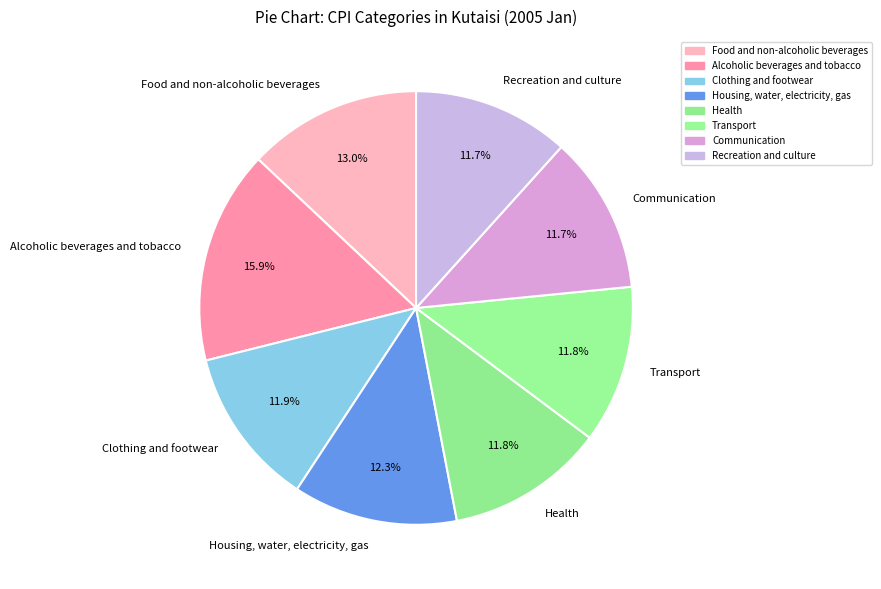

The Housing, water, electricity, gas slice represents 1% of the pie. True or false?

False